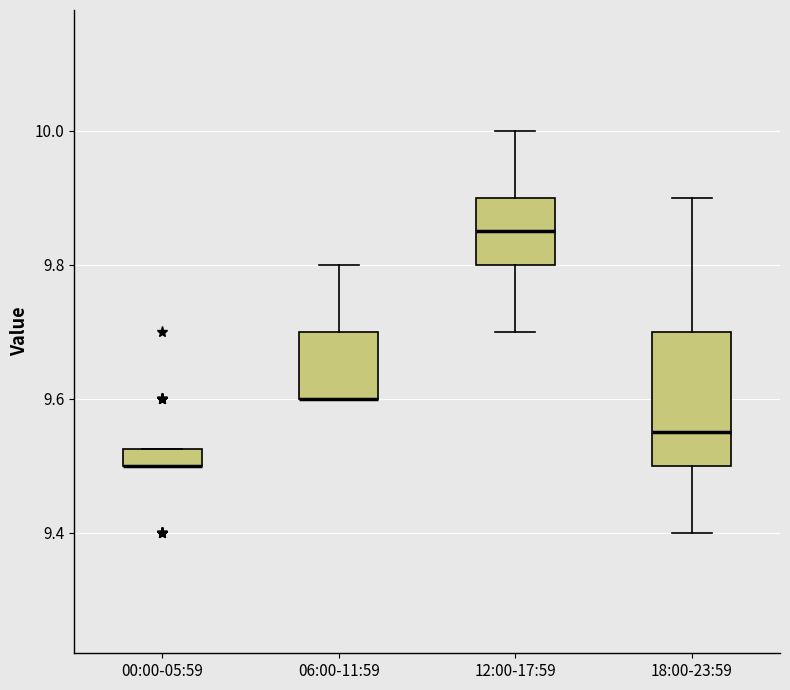

Which box is the tallest, from its lower edge to its upper edge?

18:00-23:59